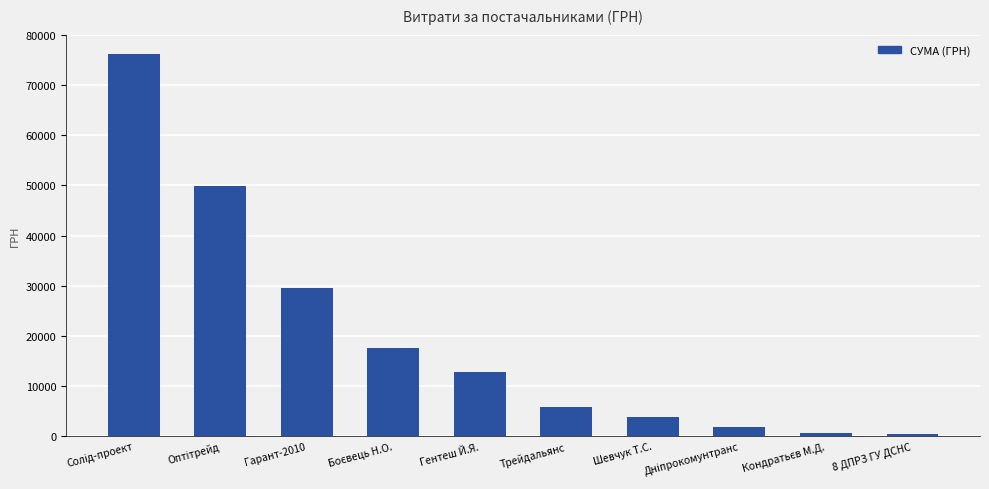

What is the difference between the maximum and minimum values?

75641.3